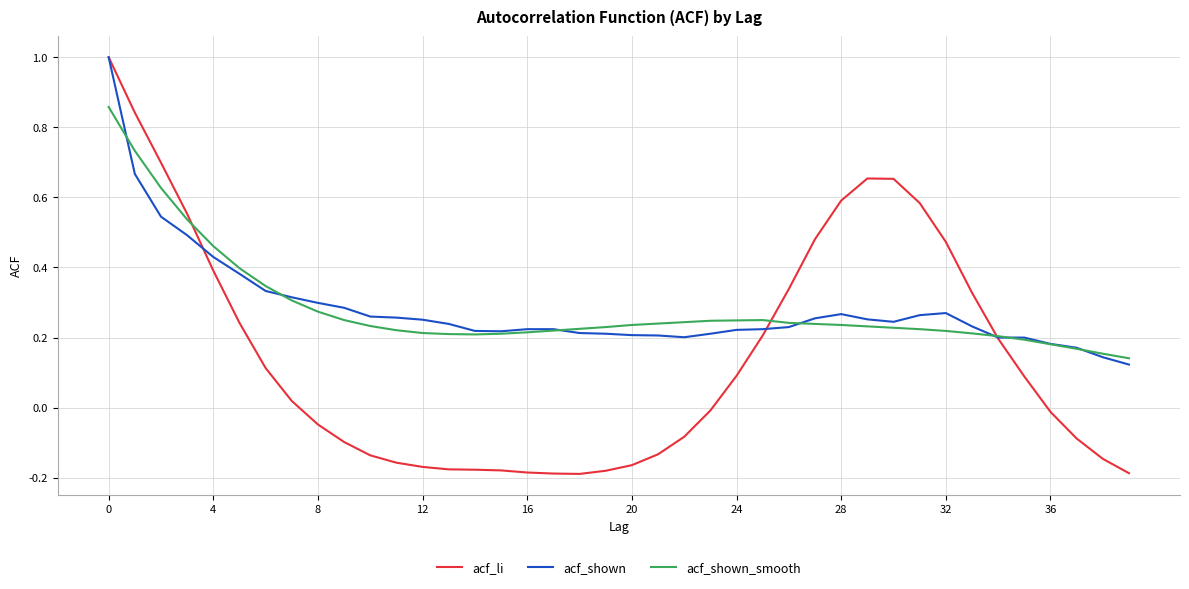

Count the number of categories in the chart.

40